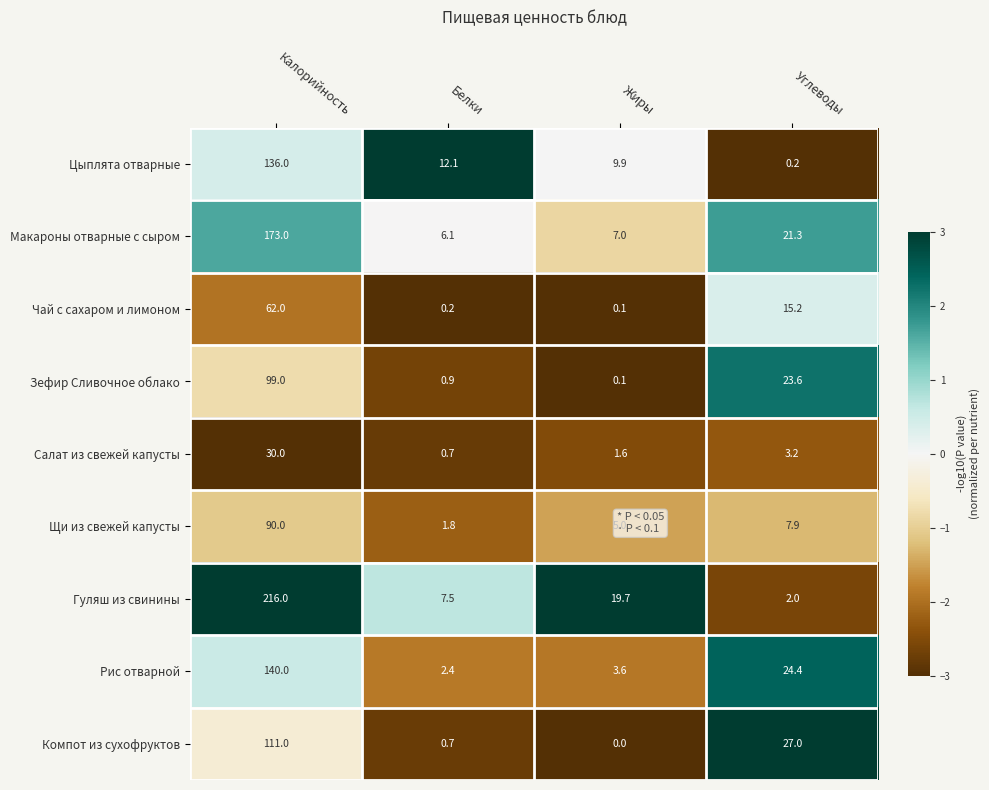

Which series changed the most between Белки and Жиры?

Гуляш из свинины